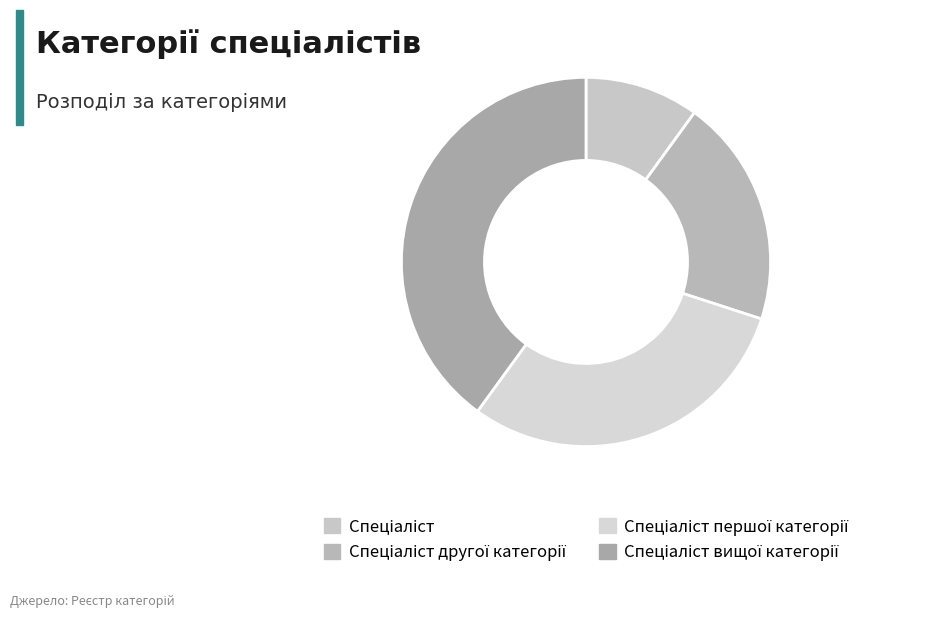

To the nearest percent, what is the average slice percentage?

25%